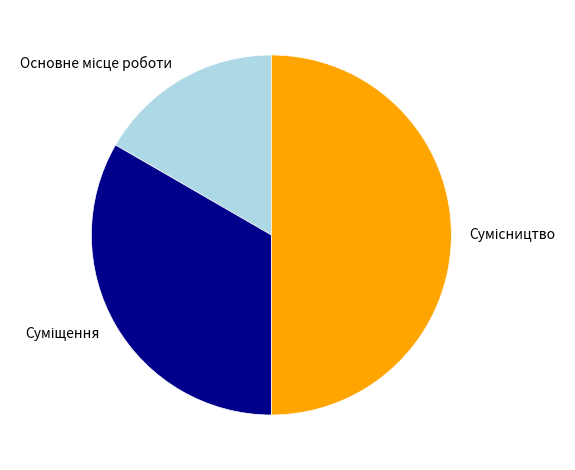

Rank the categories by value from lowest to highest.

Основне місце роботи, Суміщення, Сумісництво